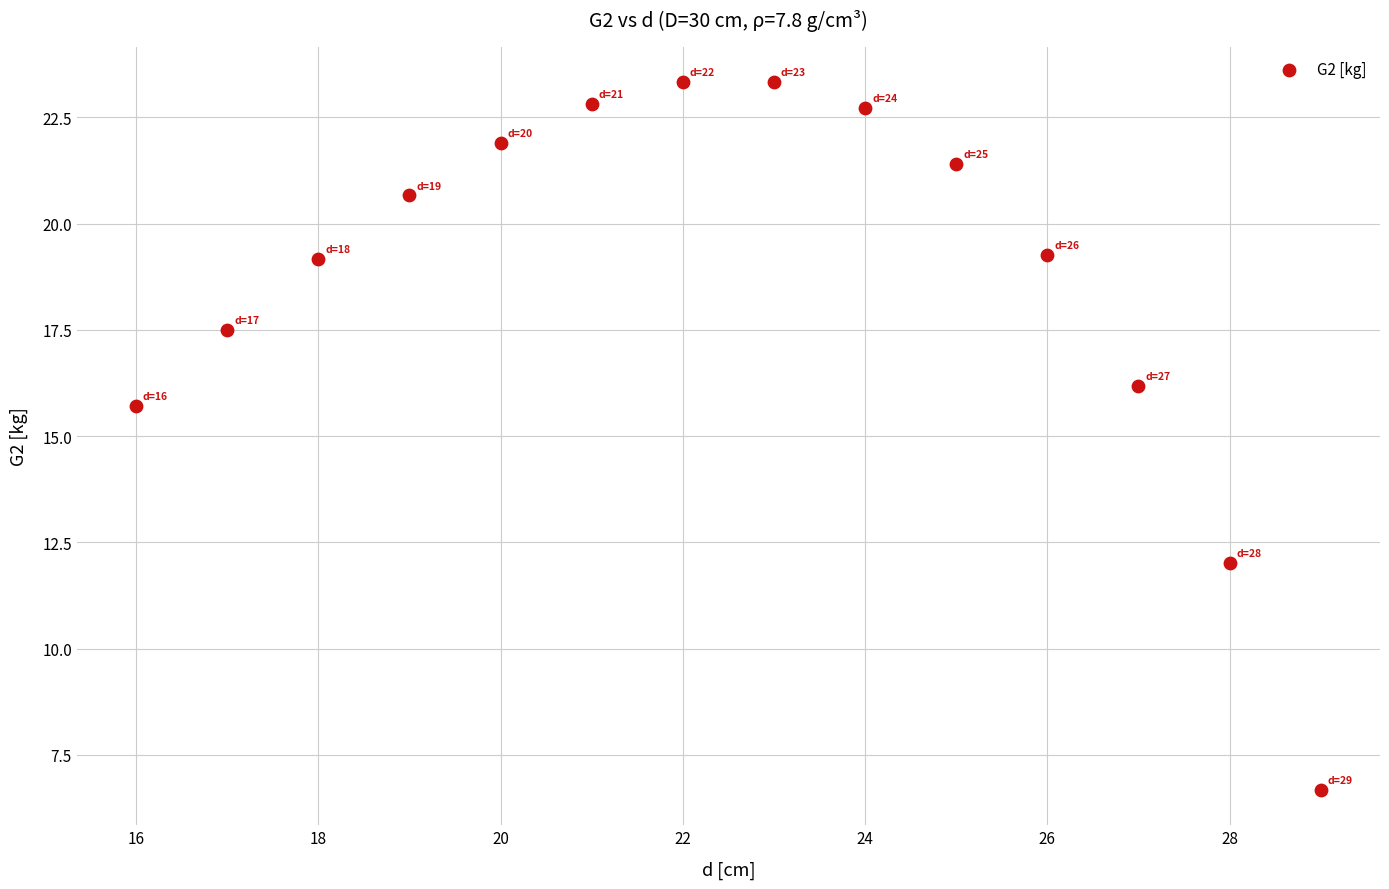

What Y value in the scatter plot is closest to 15?

15.7